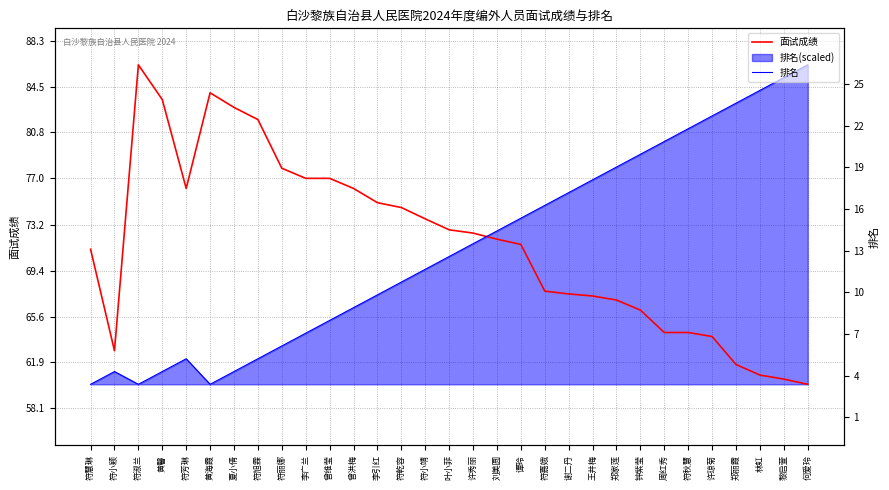

Reading left to right, extract all data points from this chart.

面试成绩: 符慧琳=71.2	符小颖=62.8	符淑兰=86.3	黄馨=83.5	符芳琳=76.2	黄海霞=84.0	夏小倩=82.8	符旭霖=81.8	符丽娜=77.8	李广兰=77.0	曾维莹=77.0	曾洪梅=76.2	李引红=75.0	符乾容=74.6	符小靖=73.7	叶小菲=72.8	许秀丽=72.5	刘美圆=72.0	谭玲=71.6	符嘉娥=67.7	谢二丹=67.5	王井梅=67.3	郑家莲=67.0	钟紫莹=66.2	周红秀=64.3	符秋慧=64.3	许琼菊=64.0	郑丽霞=61.7	林虹=60.8	黎启萱=60.5	何爱玲=60.1
排名: 符慧琳=1.0	符小颖=2.0	符淑兰=1.0	黄馨=2.0	符芳琳=3.0	黄海霞=1.0	夏小倩=2.0	符旭霖=3.0	符丽娜=4.0	李广兰=5.0	曾维莹=6.0	曾洪梅=7.0	李引红=8.0	符乾容=9.0	符小靖=10.0	叶小菲=11.0	许秀丽=12.0	刘美圆=13.0	谭玲=14.0	符嘉娥=15.0	谢二丹=16.0	王井梅=17.0	郑家莲=18.0	钟紫莹=19.0	周红秀=20.0	符秋慧=21.0	许琼菊=22.0	郑丽霞=23.0	林虹=24.0	黎启萱=25.0	何爱玲=26.0